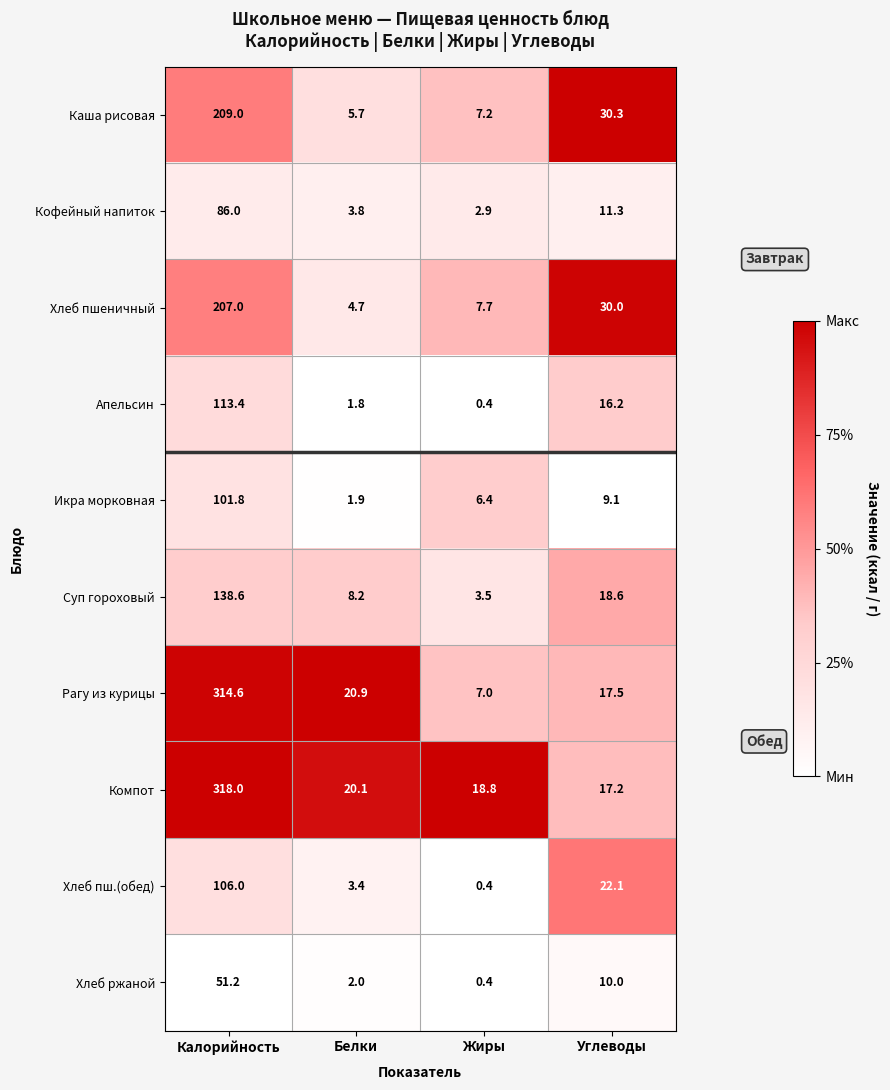

How many distinct data groups are displayed?

10